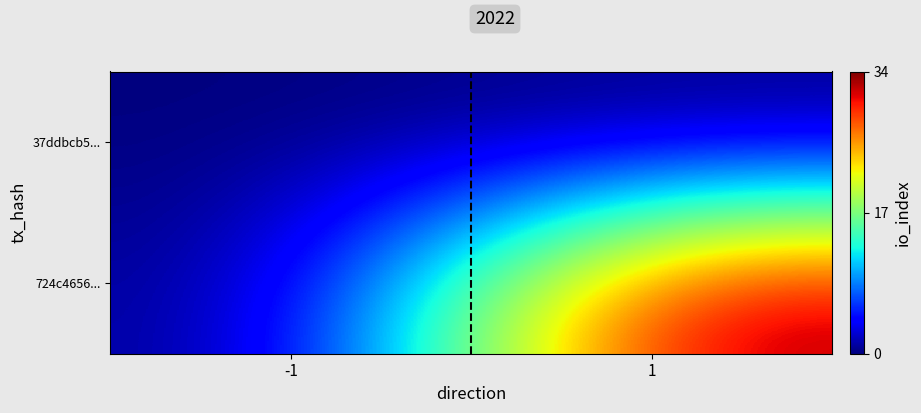

At how many categories does at least one series exceed 3?

1